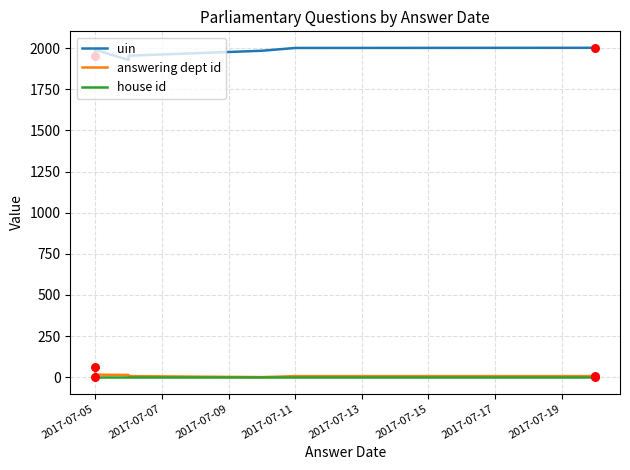

What is the total value across all series at 2017-07-11?

2009